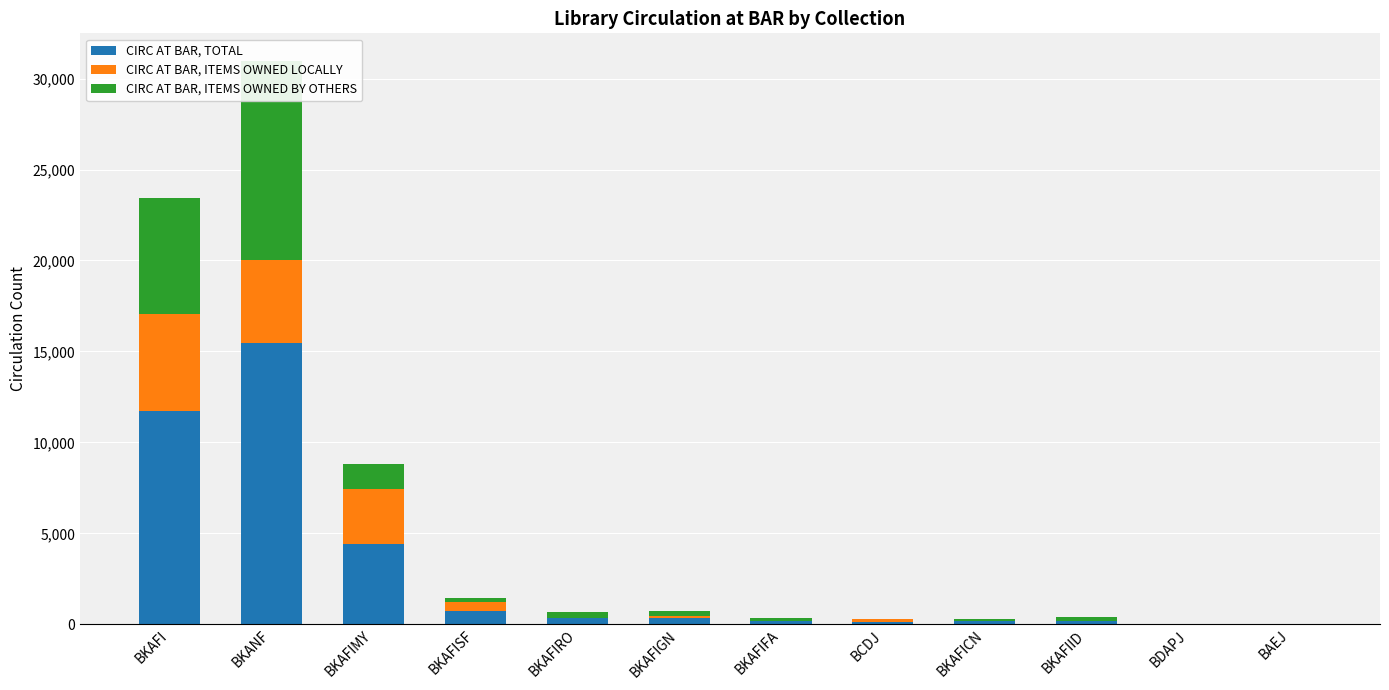

What is the greatest value displayed?

15470